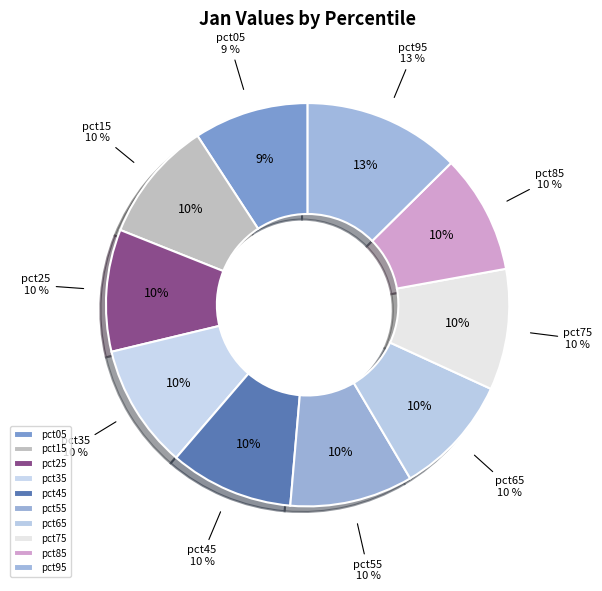

What is the largest slice in the pie chart?

pct95